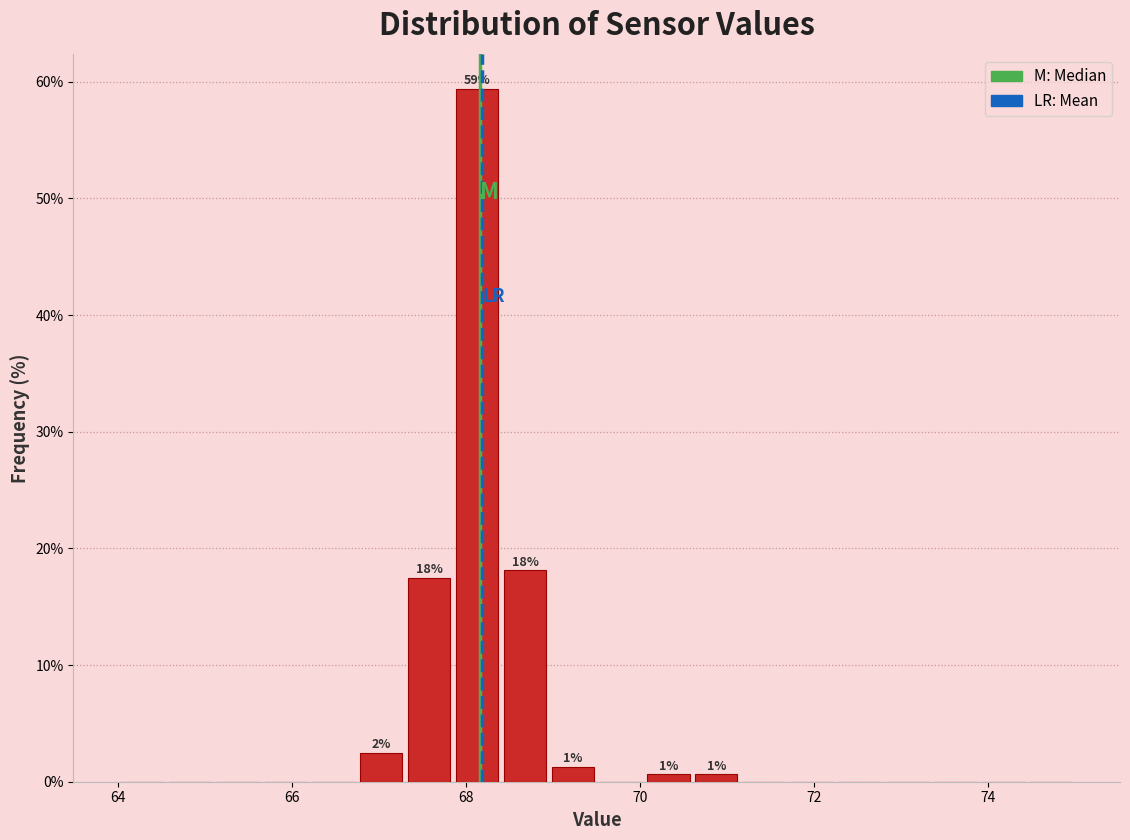

Around what value on the x-axis is the tallest bar? Give the approximate position of its centre, as read against the axis.

68.2